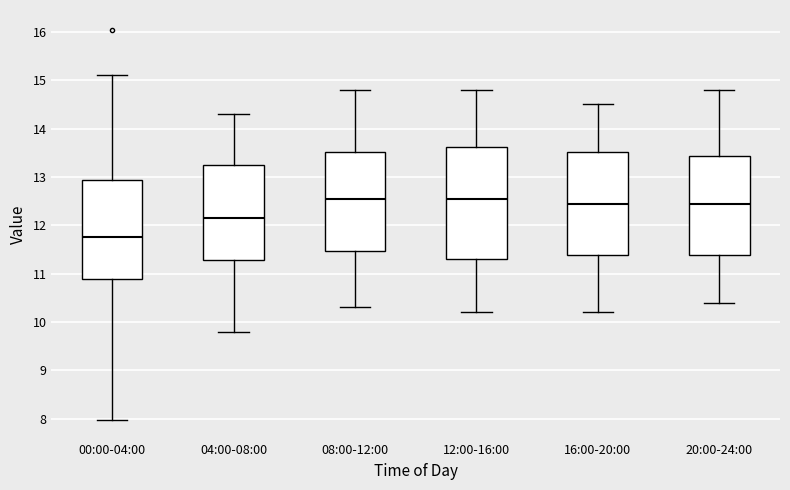

Which box is the tallest, from its lower edge to its upper edge?

12:00-16:00